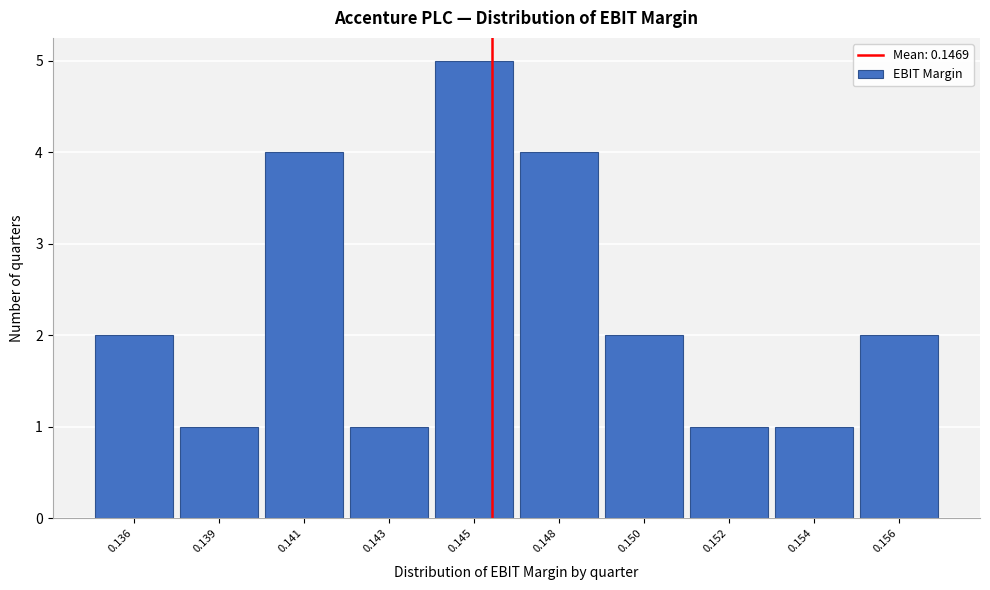

Reading left to right, transcribe all the data shown in this chart.

0.136=2	0.139=1	0.141=4	0.143=1	0.145=5	0.148=4	0.150=2	0.152=1	0.154=1	0.156=2